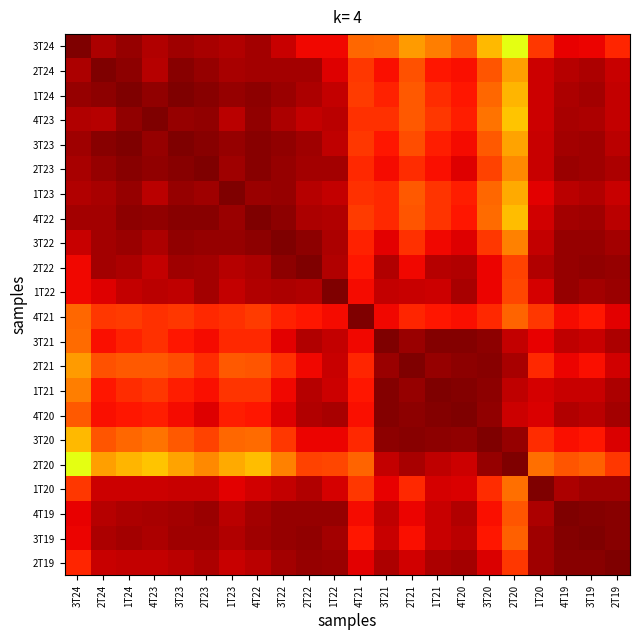

At 2T21, list the series in order from smallest to largest.

3T24, 4T23, 1T24, 1T23, 4T22, 2T24, 3T23, 3T22, 2T23, 1T20, 4T21, 3T19, 2T22, 4T19, 2T19, 1T22, 2T20, 3T21, 1T21, 4T20, 3T20, 2T21